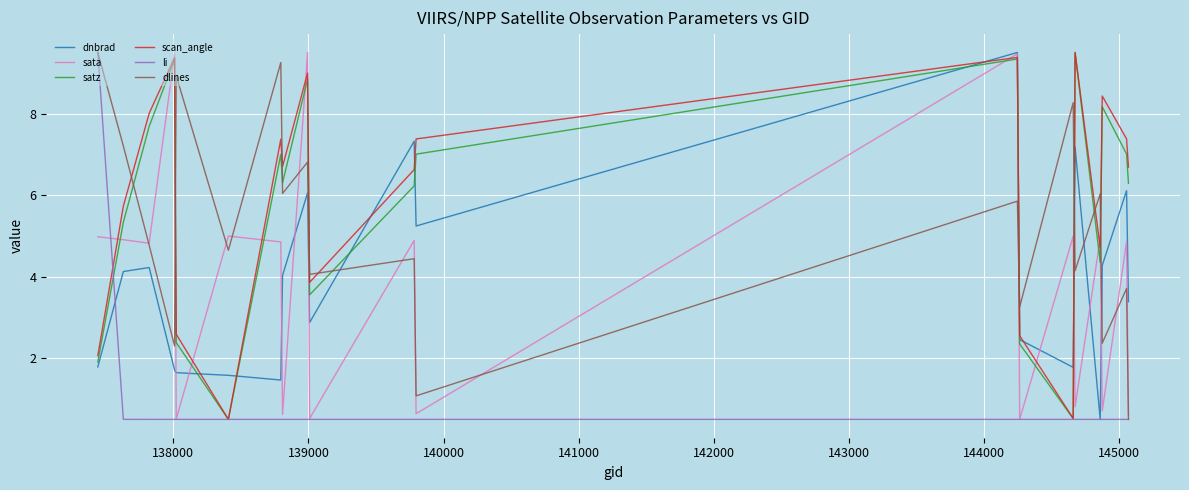

What is the difference between the second highest and second lowest values in the sata series?

9.0